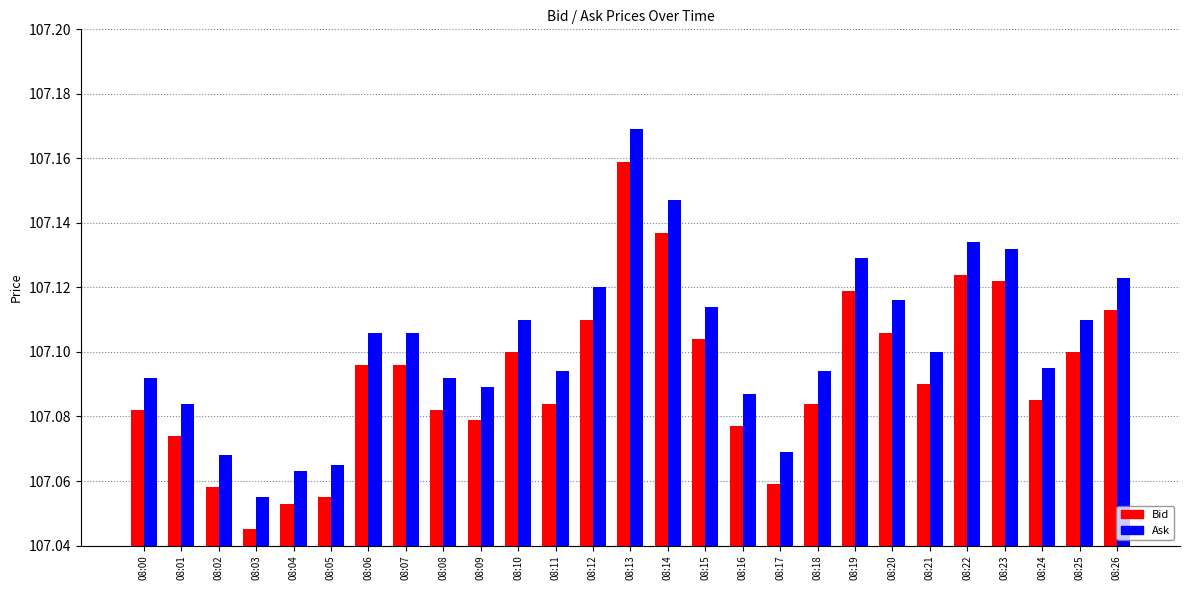

Rank the series by their average value, from lowest to highest.

Bid, Ask